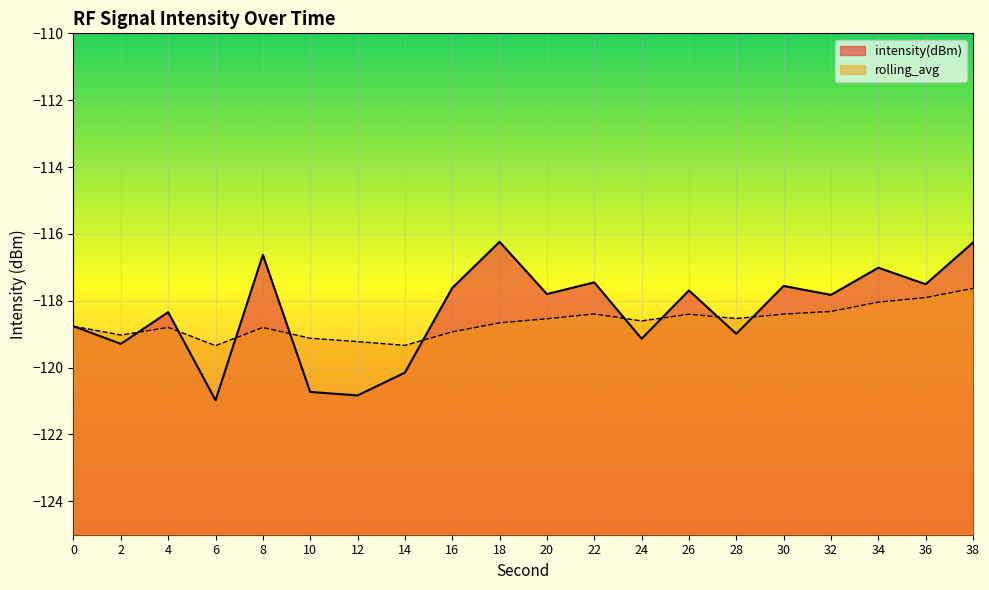

List the series in order of their peak value, highest first.

intensity(dBm), rolling_avg